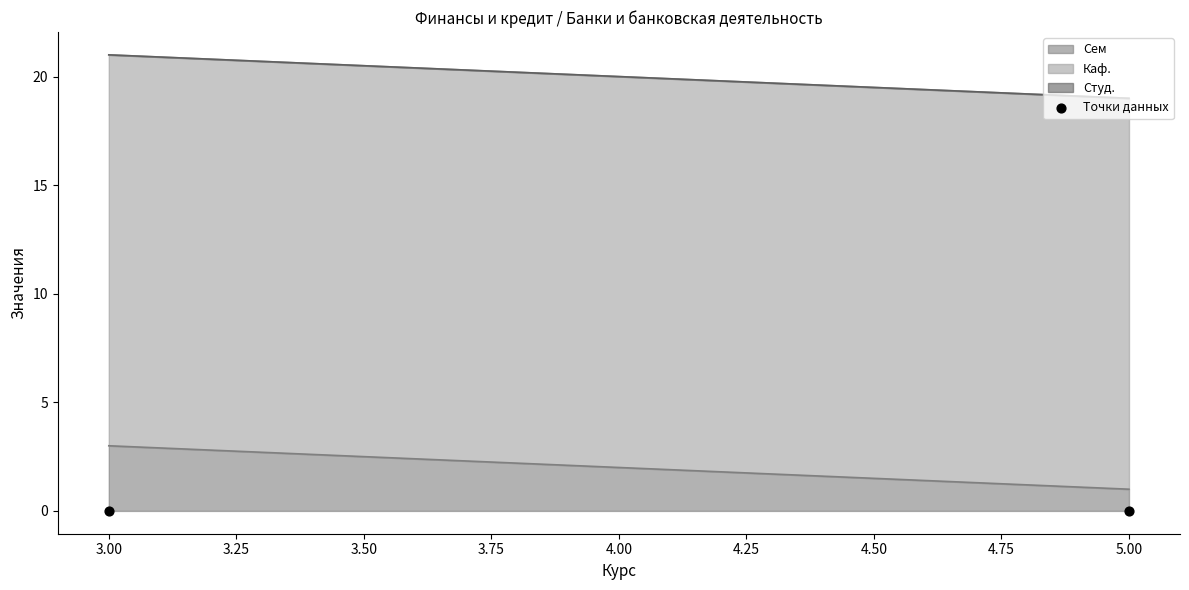

Is the value of Сем at 5 greater than the value of Каф. at 5?

No